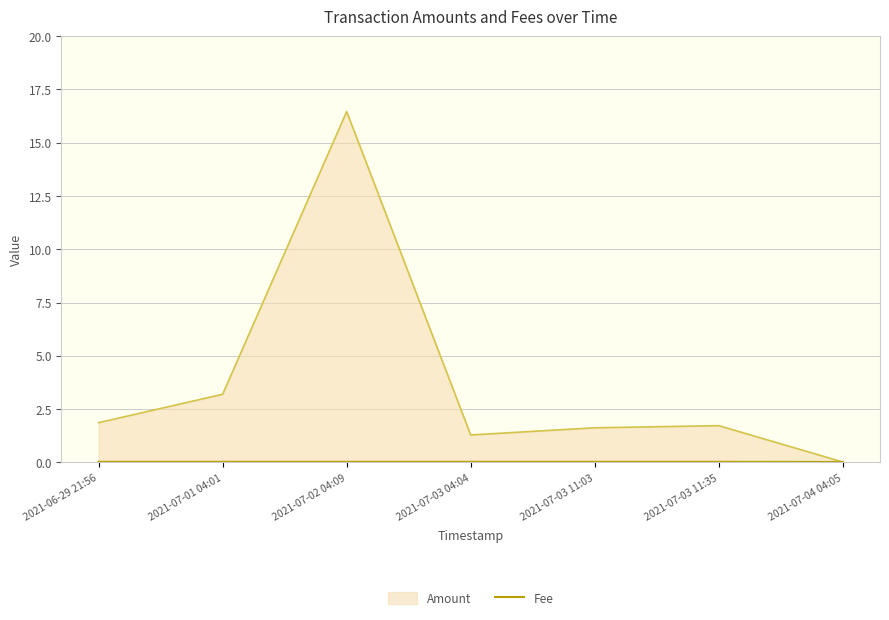

Does the chart have visible grid lines?

Yes